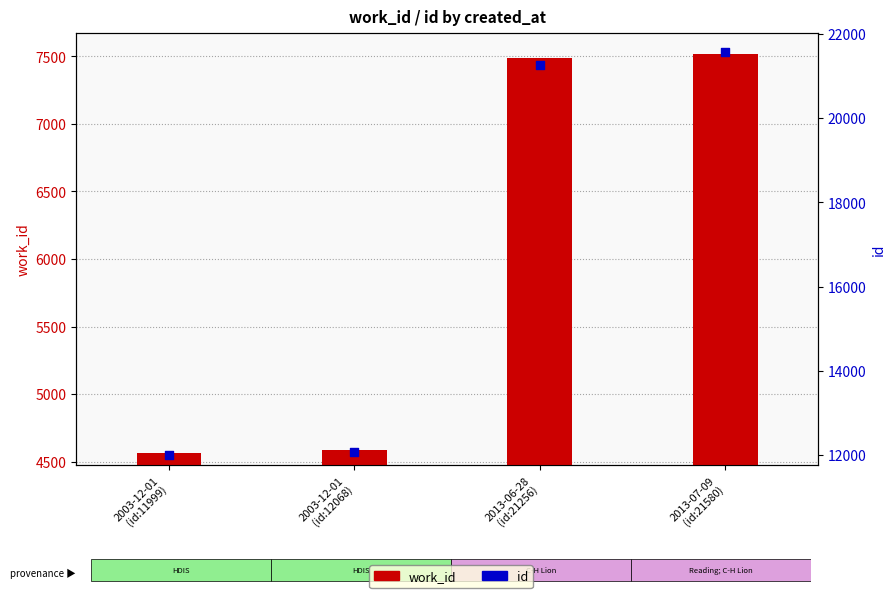

Is the value of id at 2003-12-01
(id:11999) greater than the value of work_id at 2013-06-28
(id:21256)?

Yes